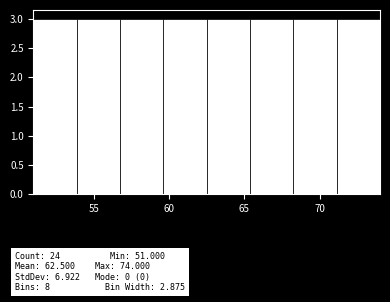

Reading left to right, list every bar in this chart as the range it spans on the x-axis followed by its height. Neither the bar edges nor the heights are printed on the chart, so give them approximately, as read against the axes.

51.0 to 54.0: 3
54.0 to 57.0: 3
57.0 to 59.5: 3
59.5 to 62.5: 3
62.5 to 65.5: 3
65.5 to 68.5: 3
68.5 to 71.0: 3
71.0 to 74.0: 3